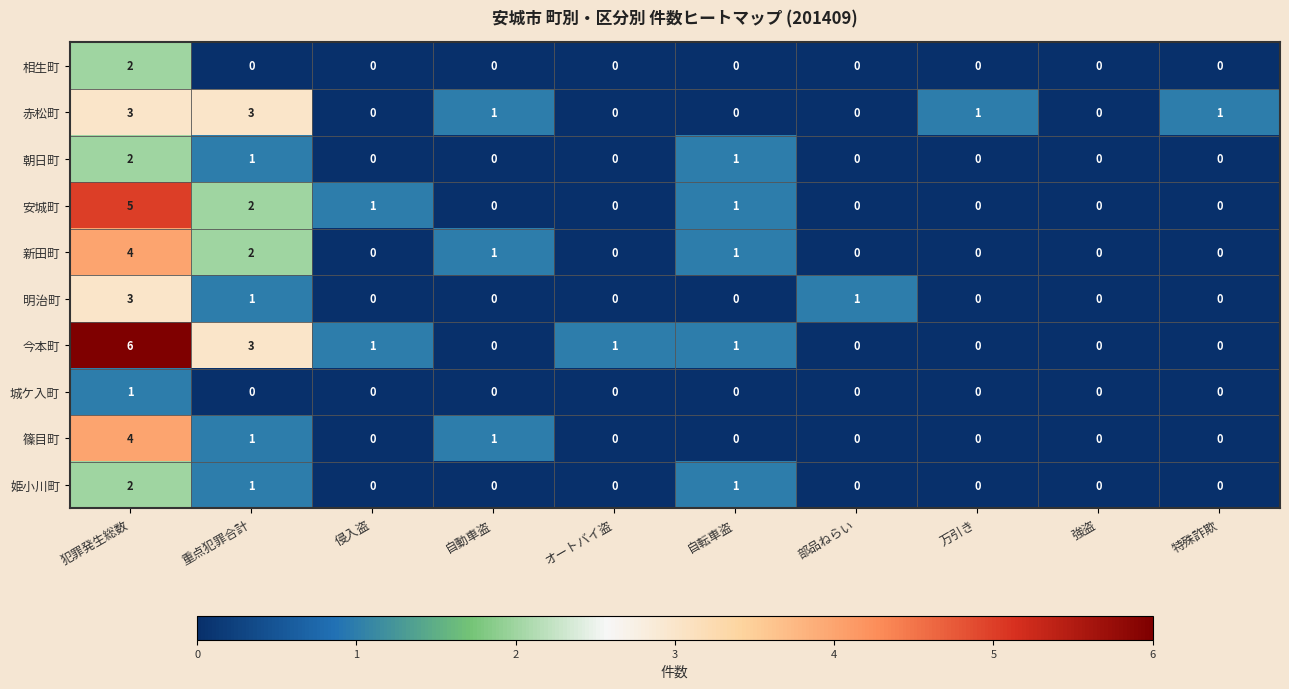

Count the 明治町 values in the range 0 to 1.

9